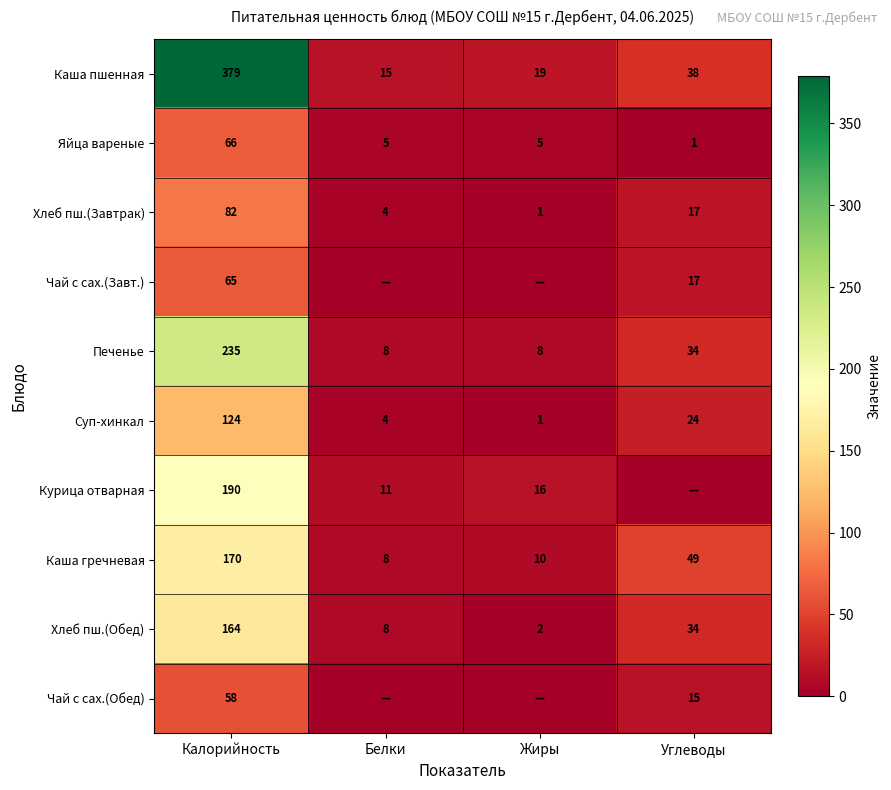

What is the difference between the Хлеб пш.(Завтрак) values at Углеводы and Калорийность?

65